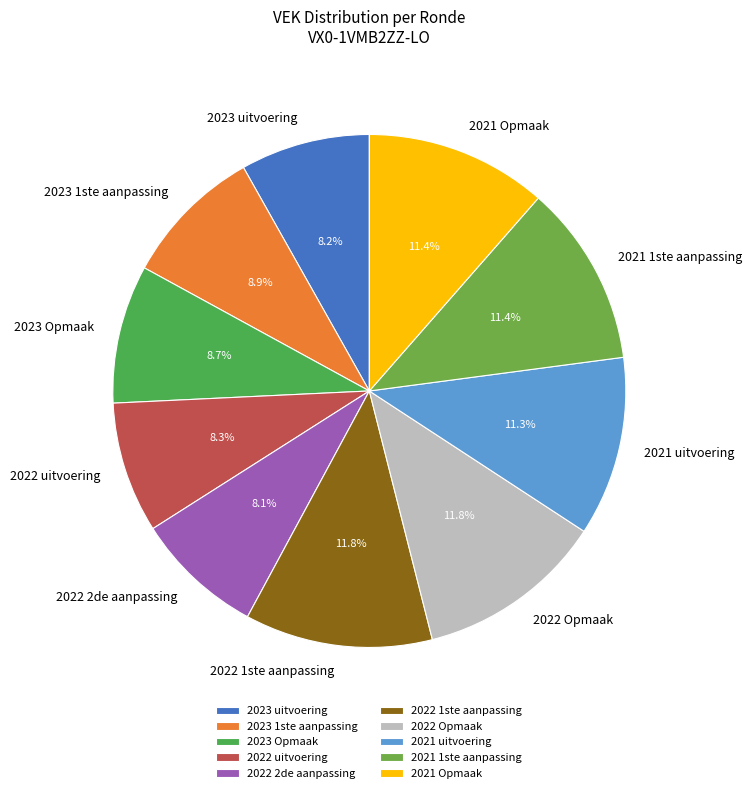

Do 2022 uitvoering and 2021 uitvoering together represent more than half of the pie?

No